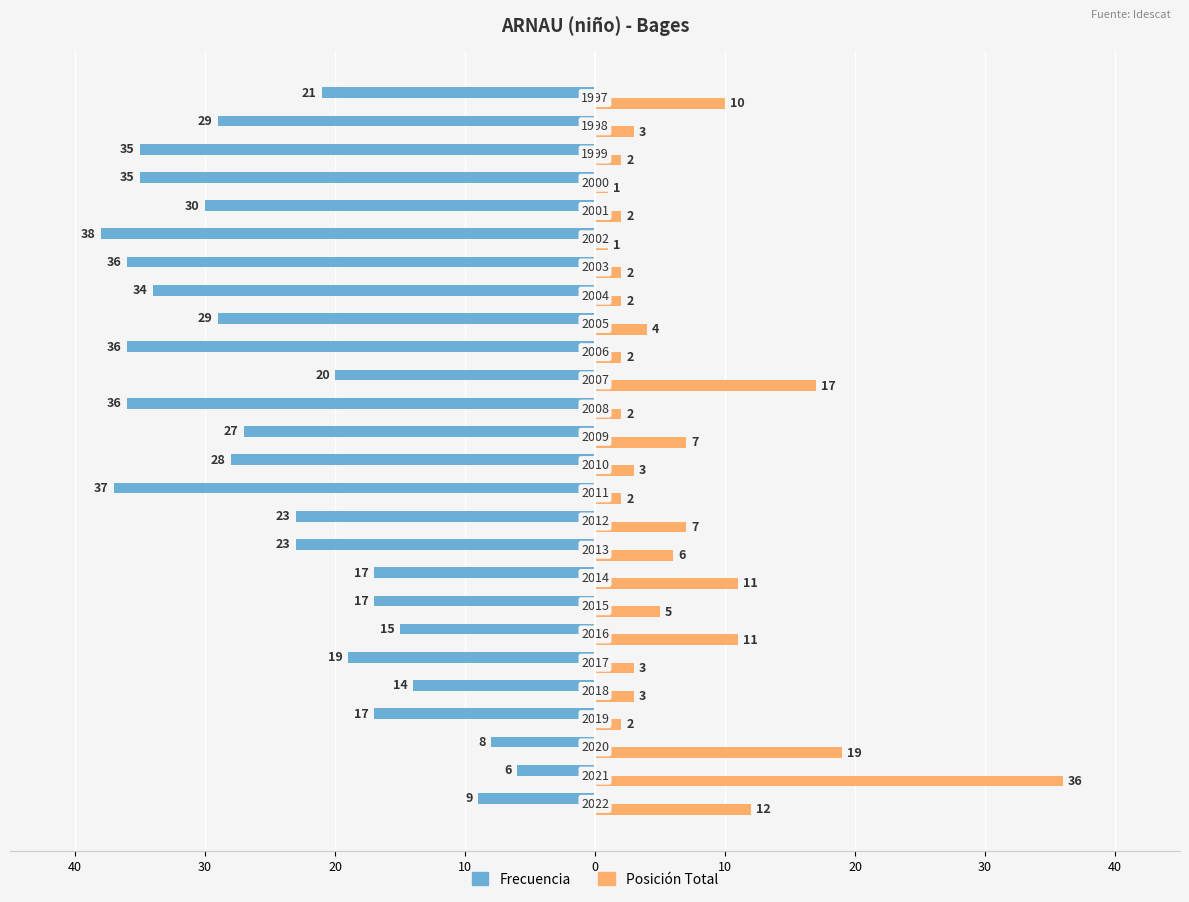

What are all the series names shown in the legend?

Frecuencia, Posición Total